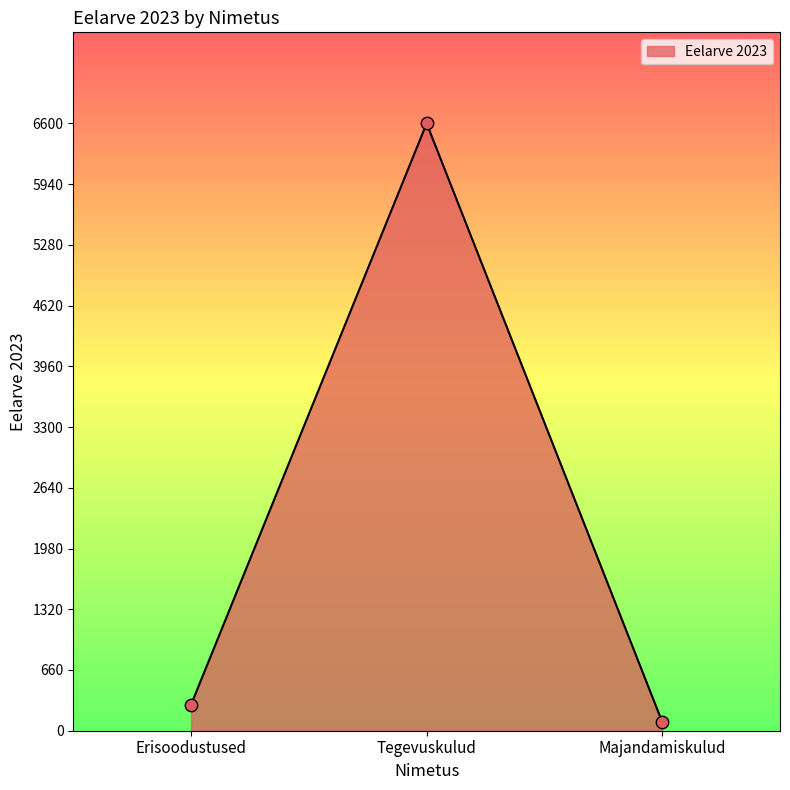

Which has a higher value, Erisoodustused or Tegevuskulud?

Tegevuskulud